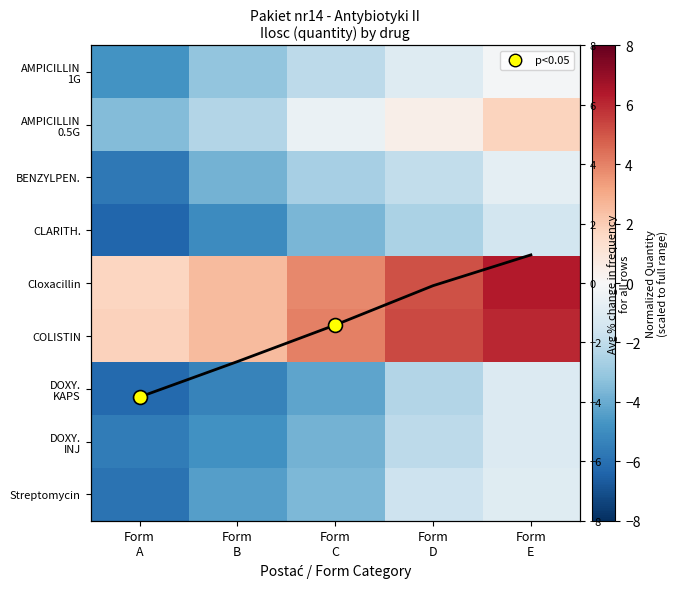

What is the highest value of the AMPICILLIN 0.5G series?

1.8